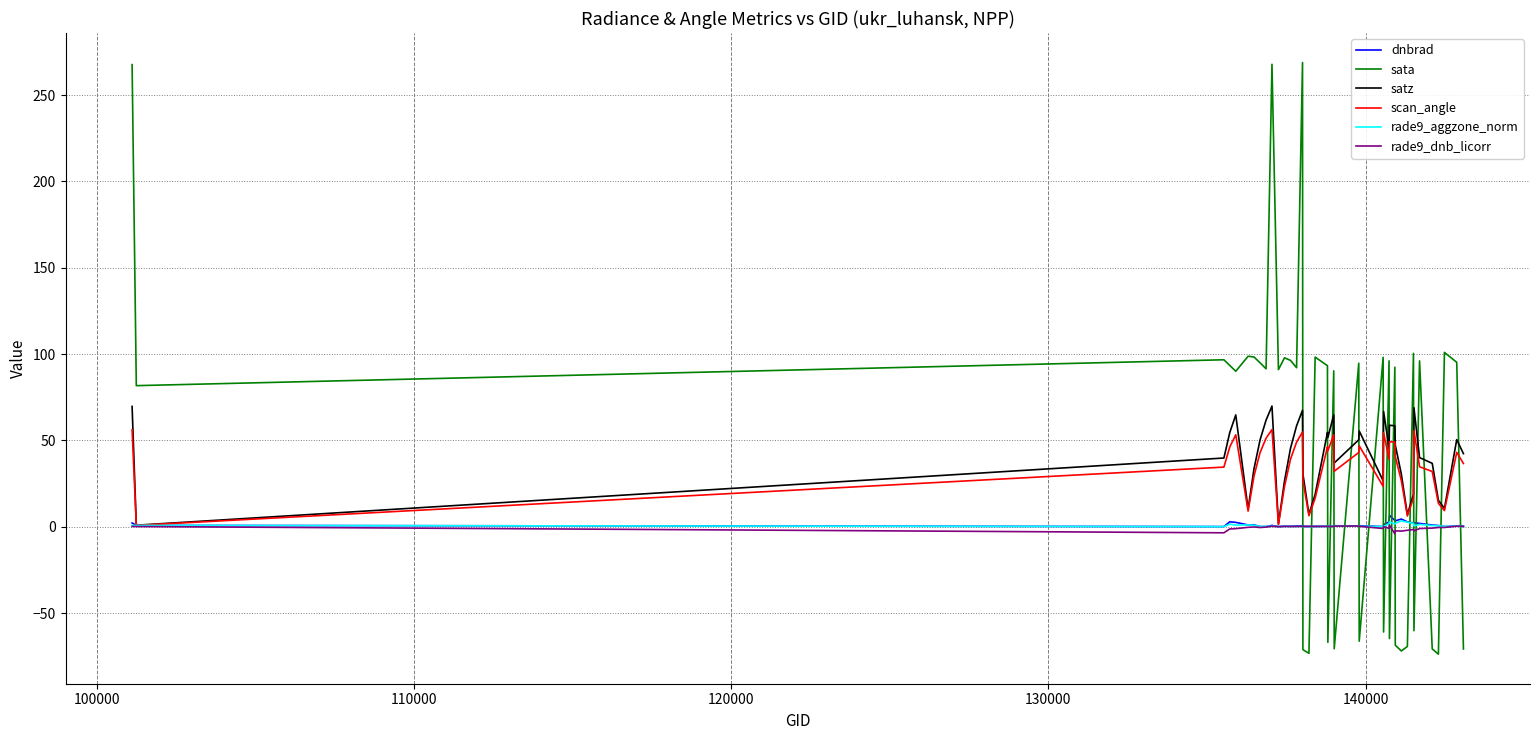

What is the maximum value shown in the chart?

268.8